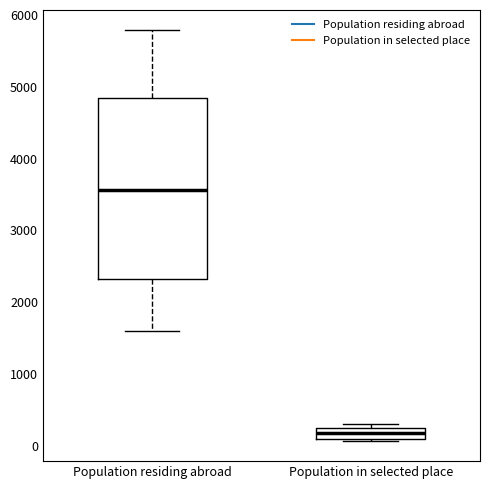

Reading left to right, transcribe this box plot: for each box, give where its median line is, the range the box spans, and where its two whiskers end, as read against the y-axis. The values are not printed on the chart, so give them approximately, as read against the axis.

Population residing abroad: median 3600, box 2300 to 4800, whiskers 1600 to 5800
Population in selected place: median 200 (inside the box), box 100 to 200, whiskers 100 to 300